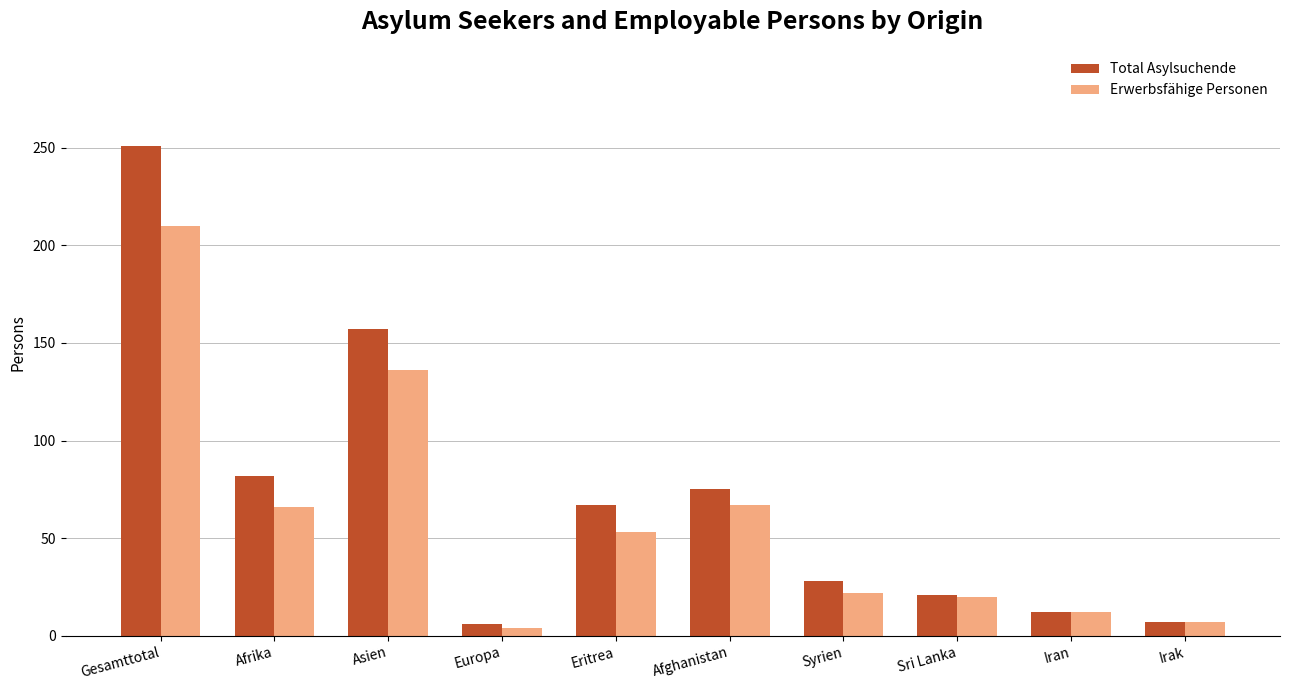

Read the Total Asylsuchende value at Syrien, to the nearest 50.

50